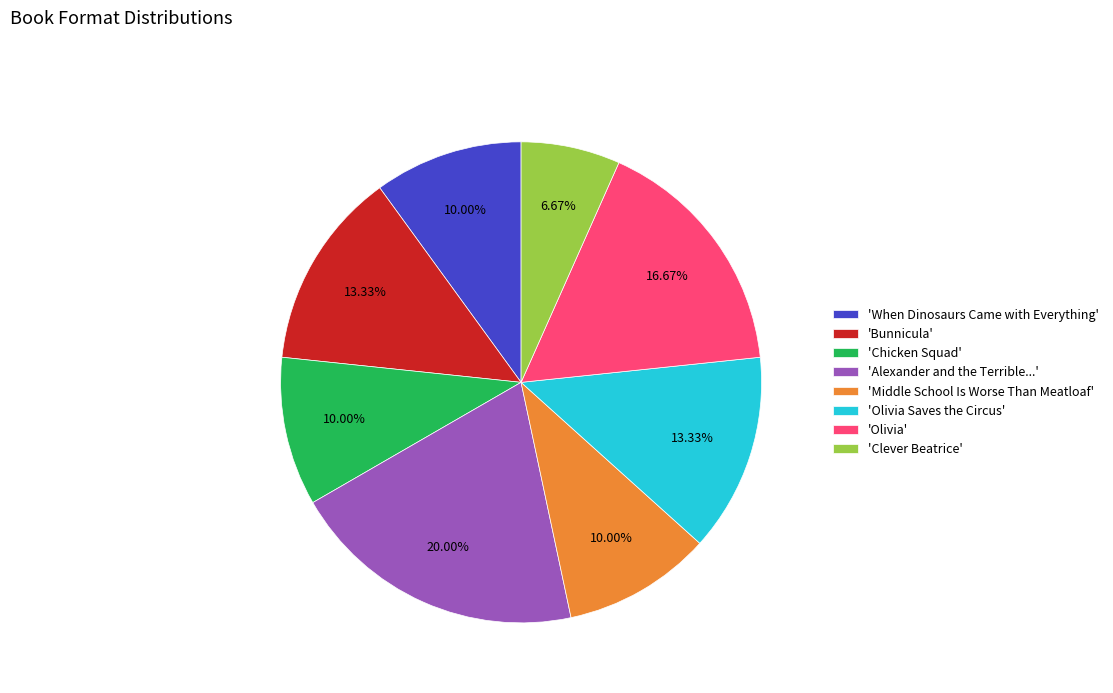

What is the largest slice in the pie chart?

'Alexander and the Terrible...'